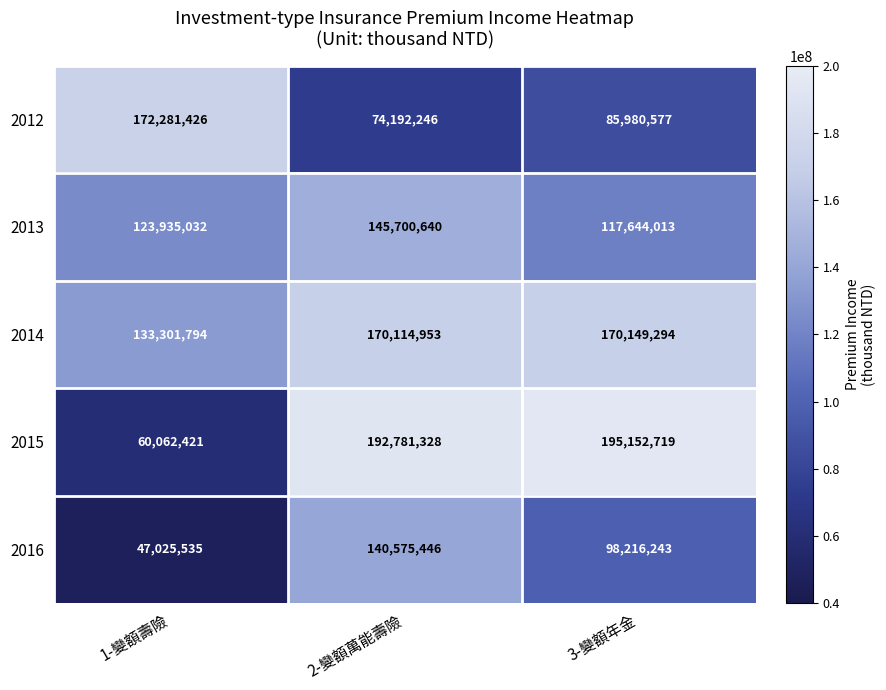

Which category has the lowest value across all series?

1-變額壽險